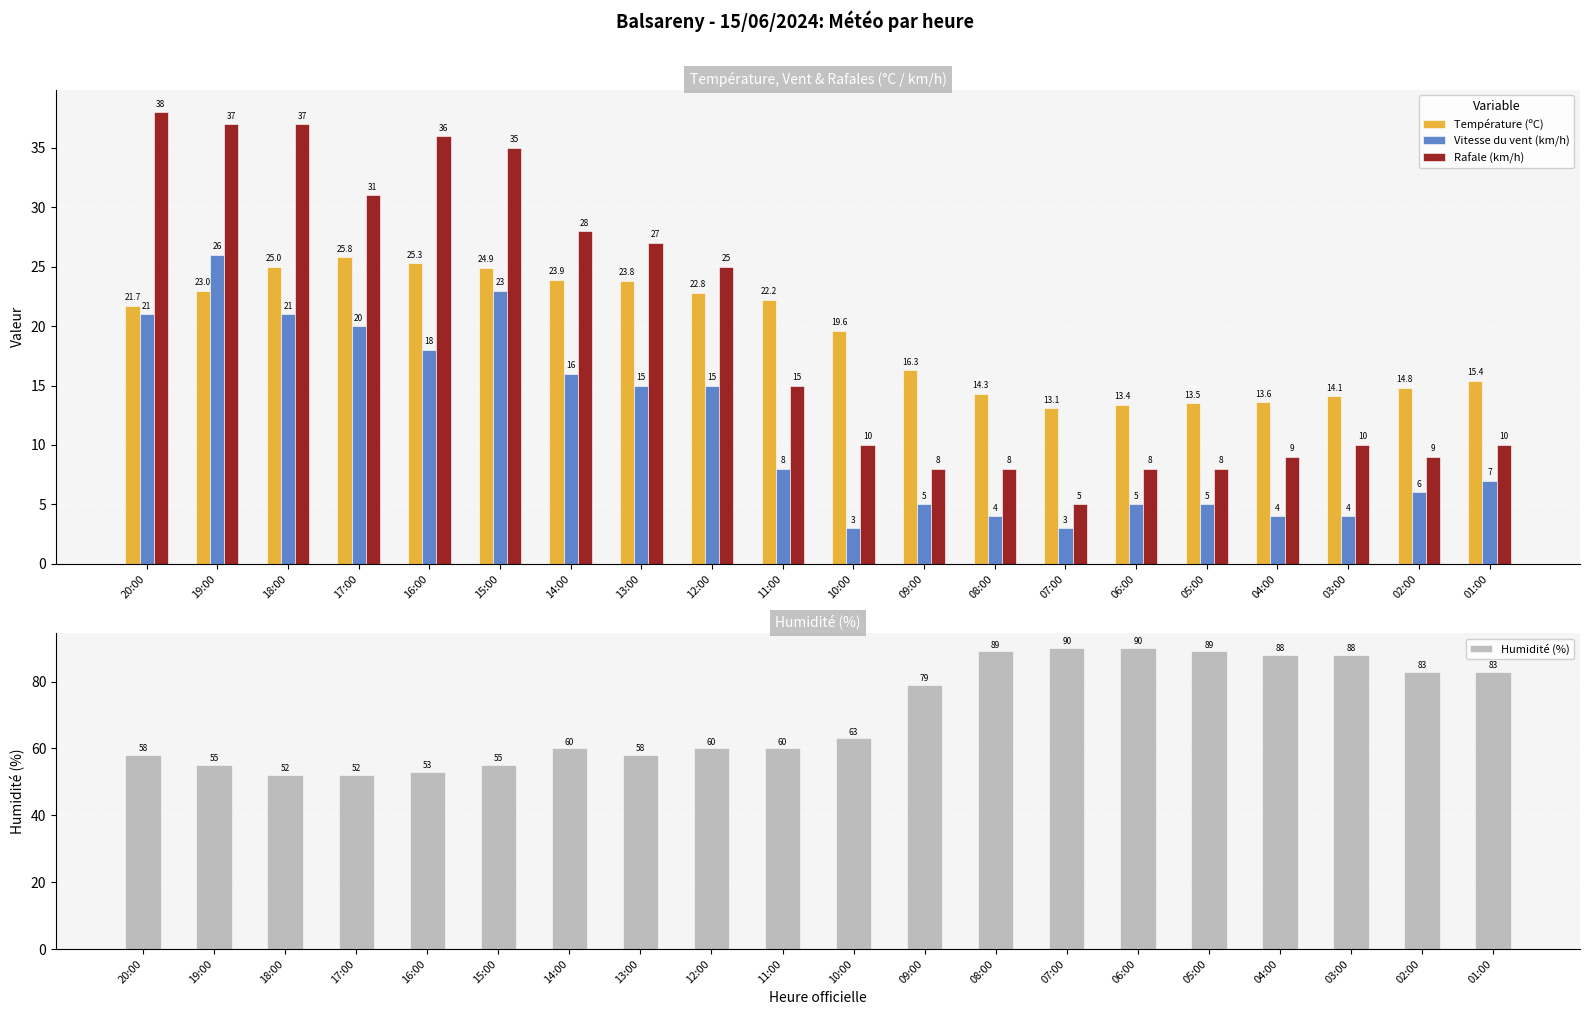

At which label does Vitesse du vent (km/h) first exceed 8?

20:00